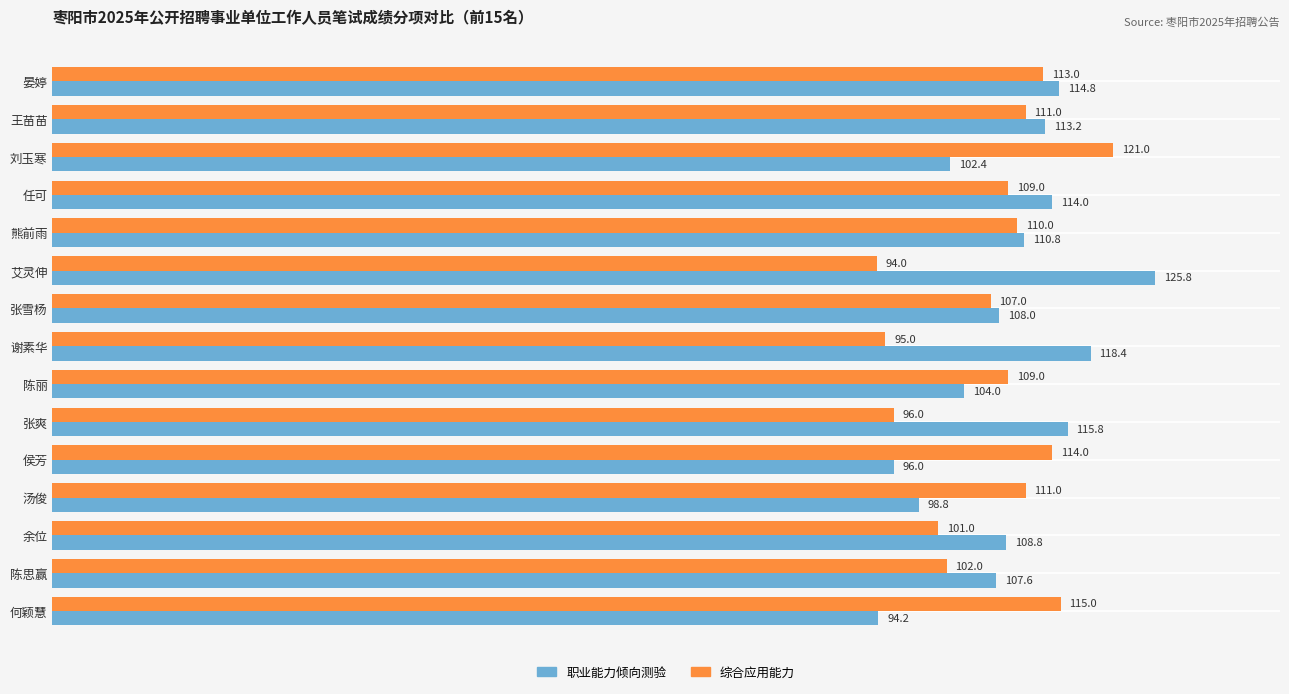

What is the difference between the maximum and minimum values in the 综合应用能力 series?

27.0